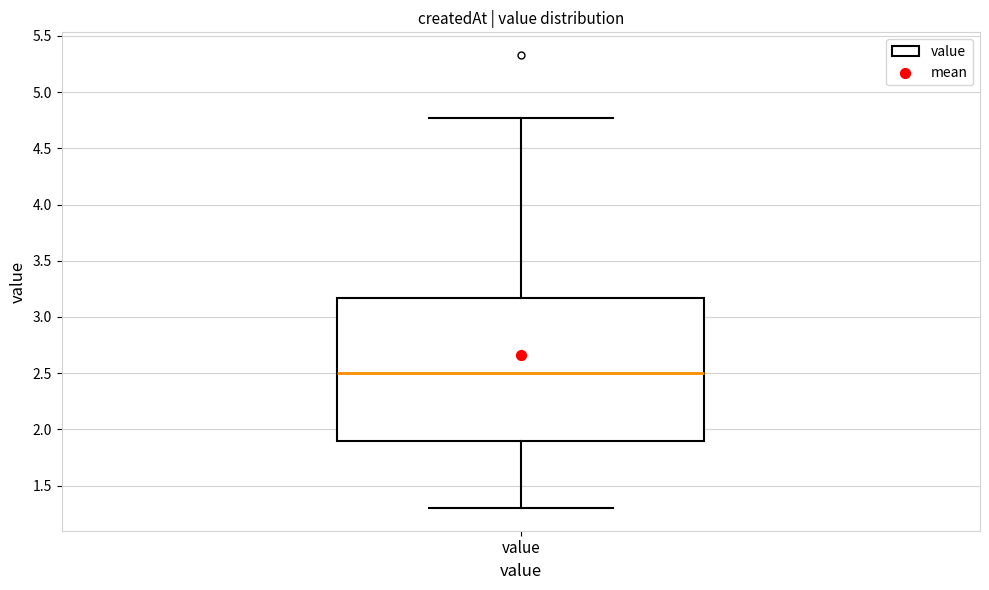

Transcribe this box plot: give where the median line is, the range the box spans, and where the two whiskers end, as read against the y-axis. The values are not printed on the chart, so give them approximately, as read against the axis.

median 2.50, box 1.90 to 3.15, whiskers 1.30 to 4.75